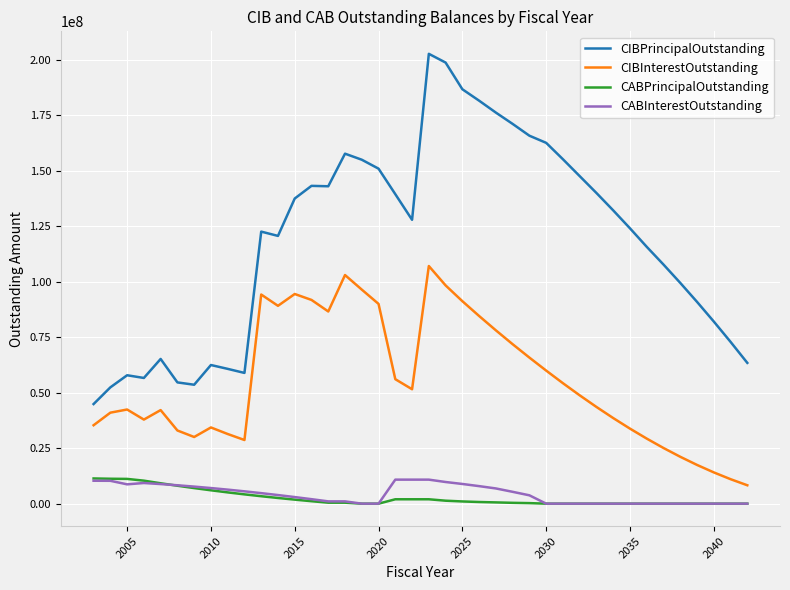

Which series has the largest total across all categories?

CIBPrincipalOutstanding